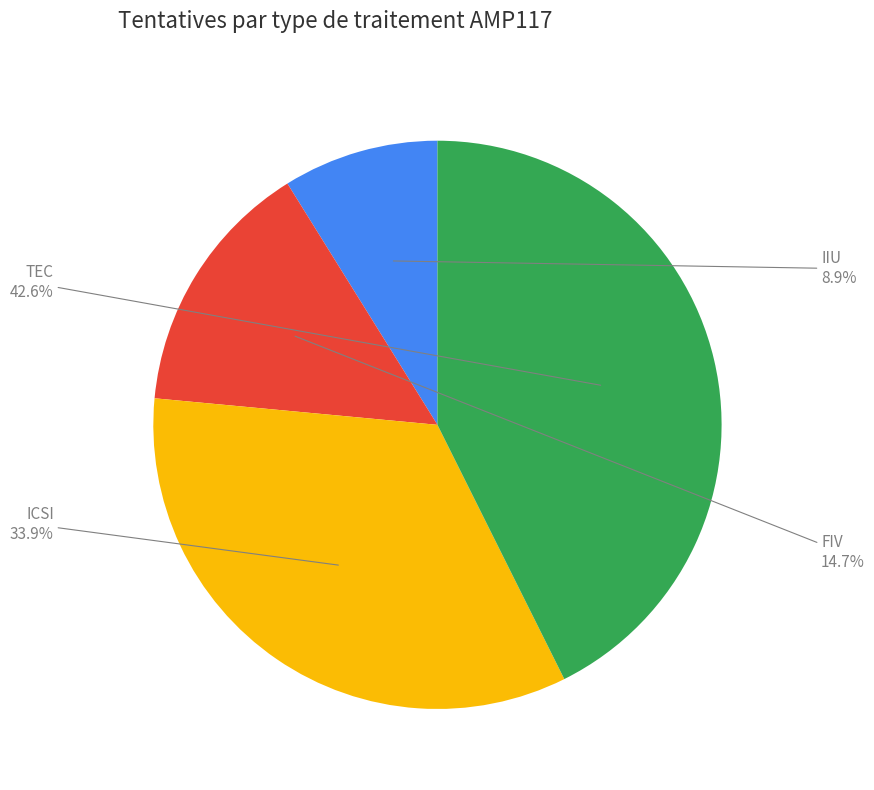

Which slice is the largest?

TEC